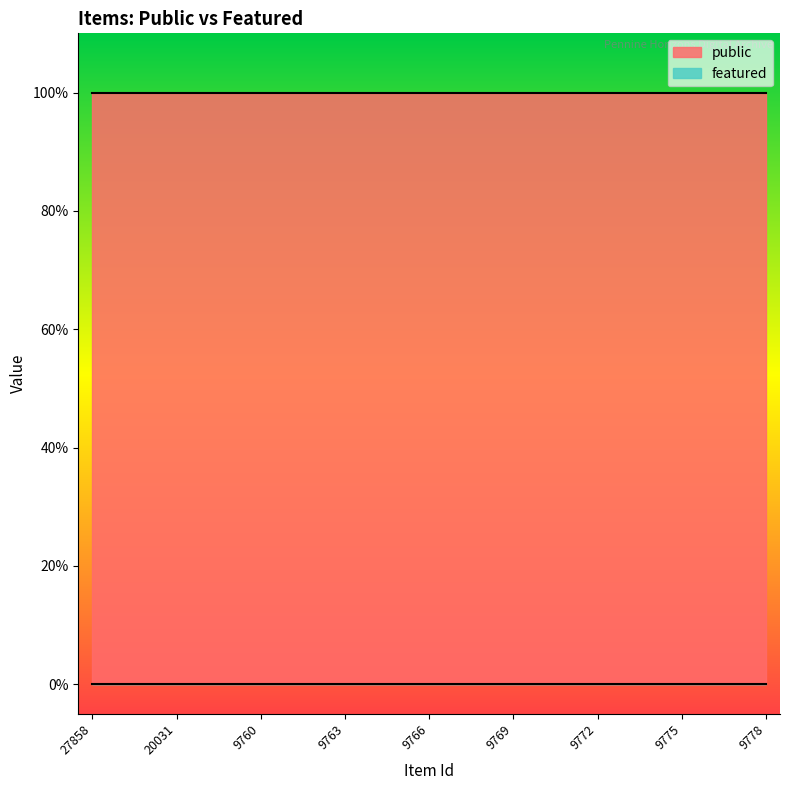

List the series in order of their peak value, lowest first.

featured, public